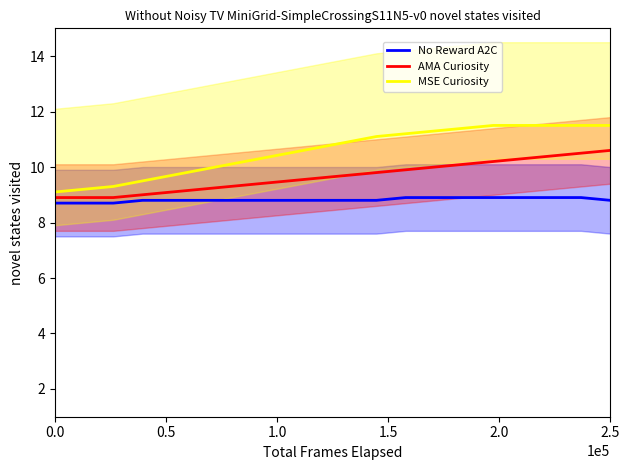

The value of MSE Curiosity at 2.5 is 6.3. True or false?

False